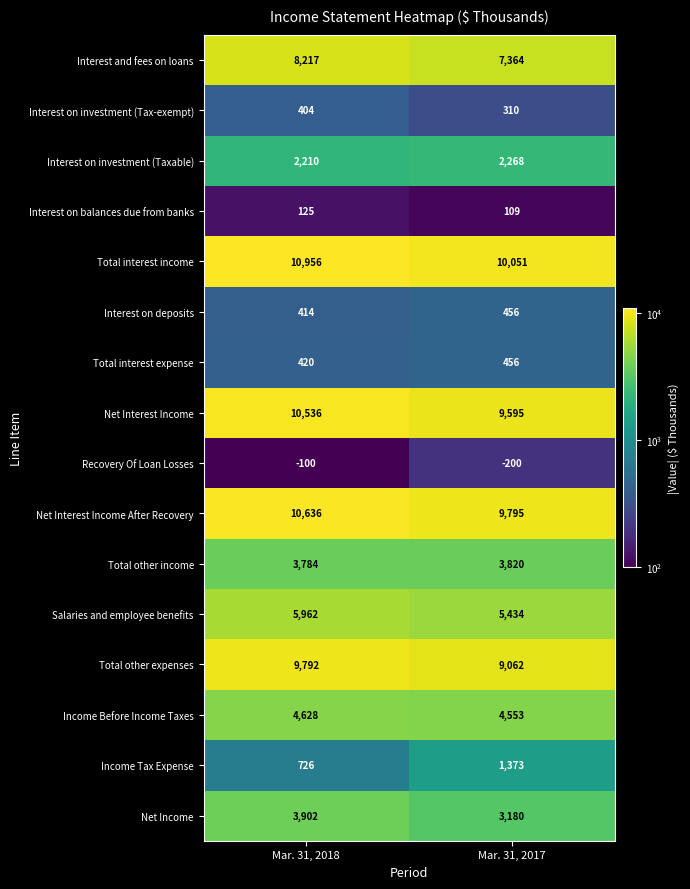

At which category does the chart reach its peak across all series?

Mar. 31, 2018